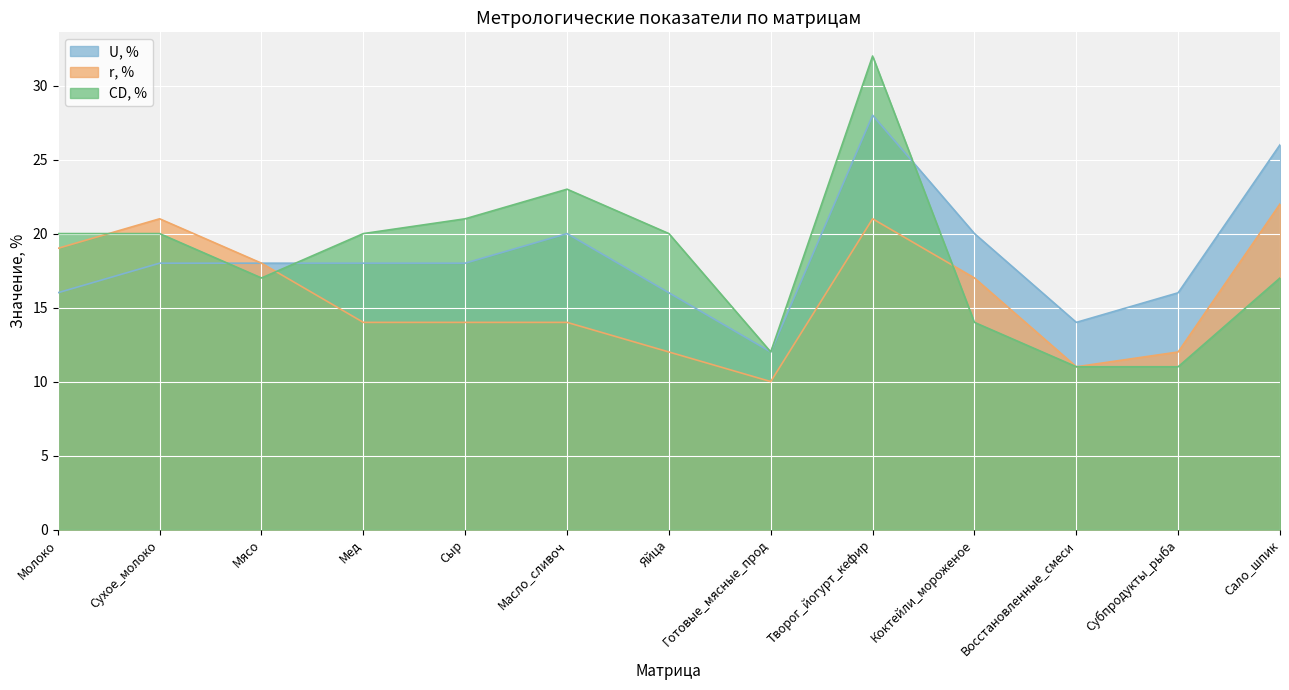

Is the value of r, % at Сухое_молоко greater than the value of CD, % at Яйца?

Yes